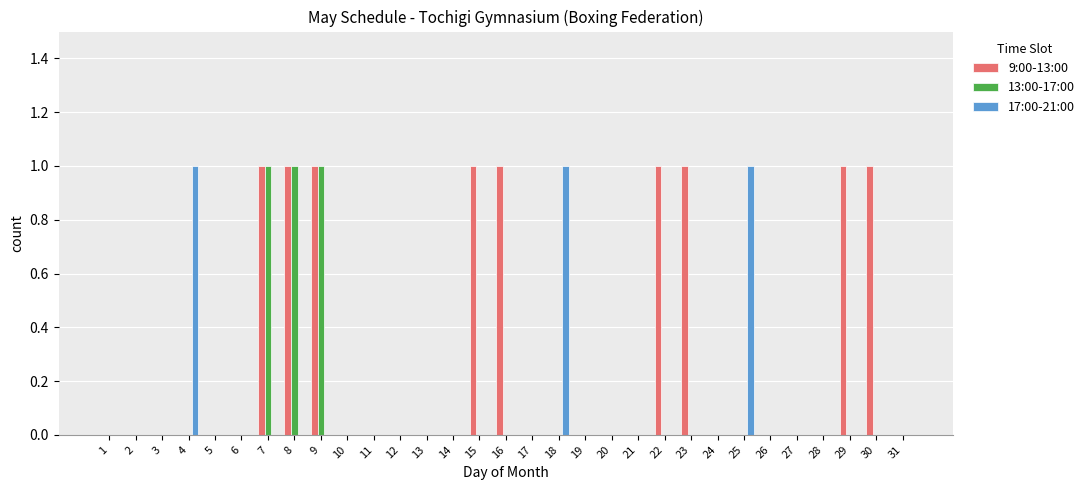

Between 14 and 18, which series saw the biggest shift?

17:00-21:00